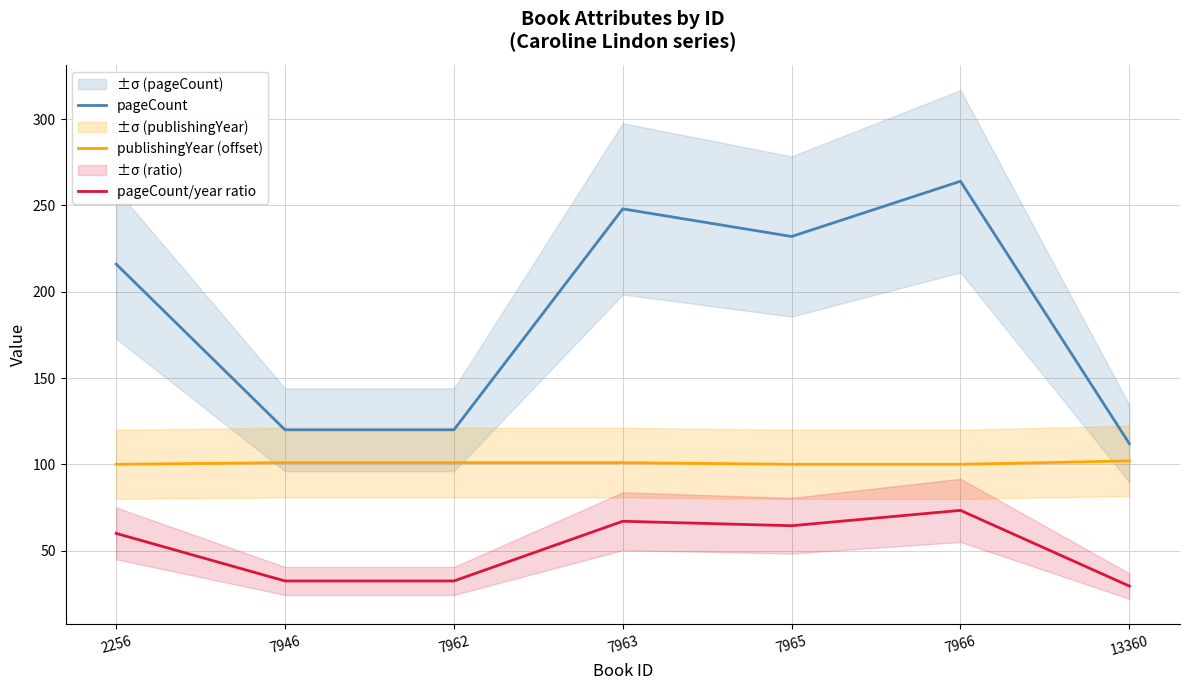

Which has a higher value, 7962 or 7946?

7962